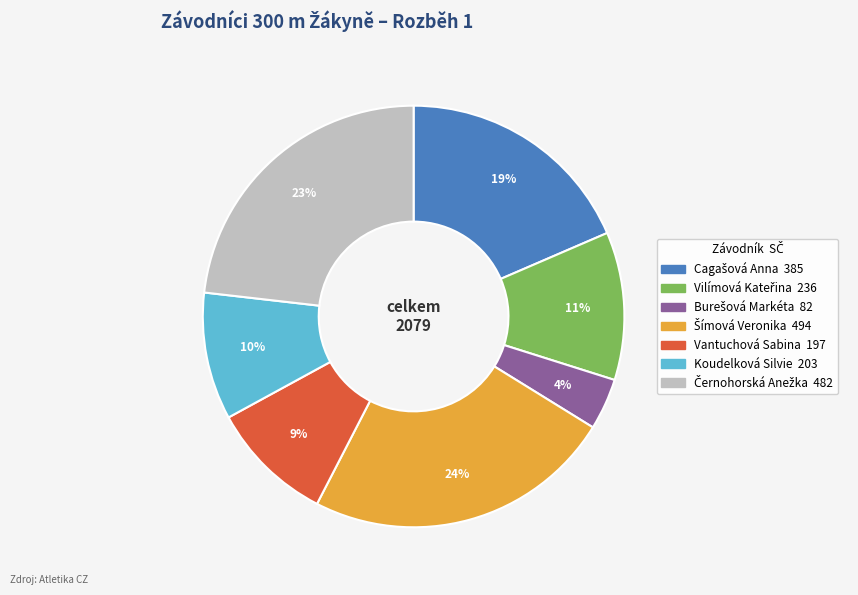

True or false: Vantuchová Sabina accounts for 9% of the total.

True